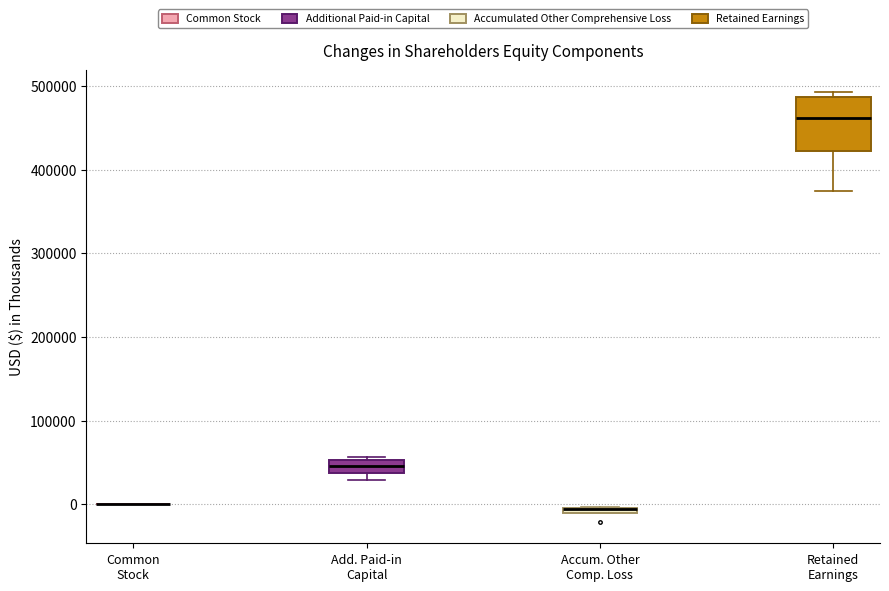

Comparing the boxes themselves (not the whiskers), which one is the tallest?

Retained Earnings